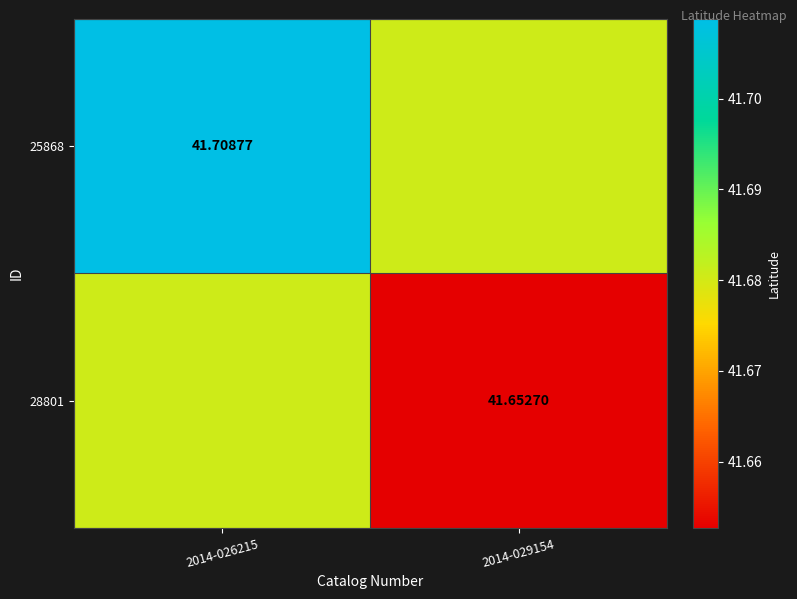

What is the maximum value shown in the chart?

41.7